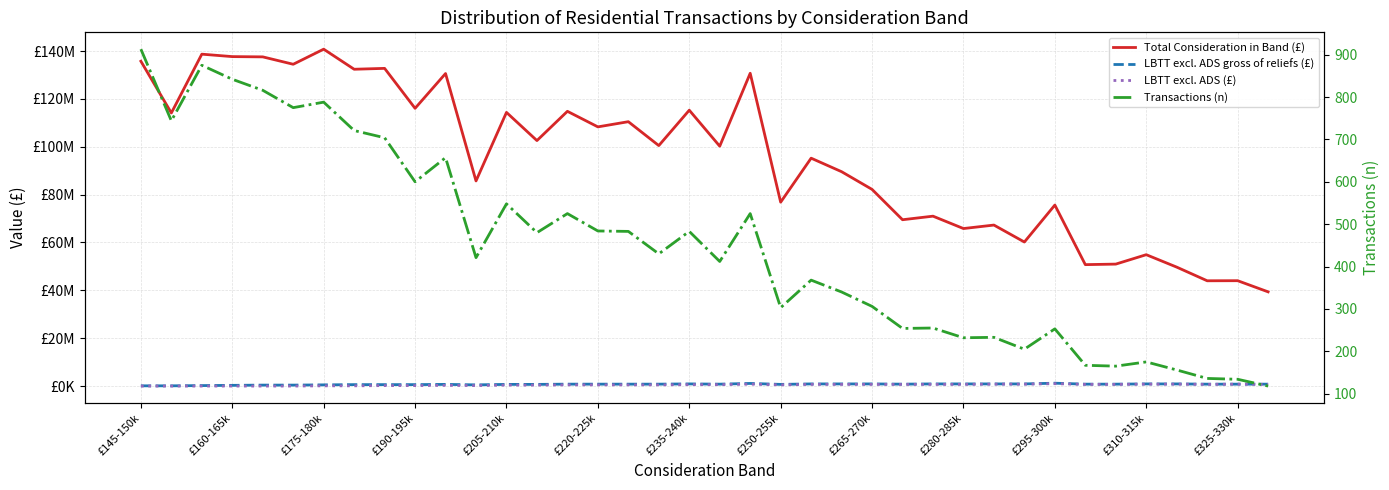

Reading right to left, what are all the values shown in this chart?

Total Consideration in Band (£): 39372179.0	44033571.0	43998185.0	49706742.2	54899809.0	50968810.0	50746397.5	75643994.3	60197192.3	67282362.0	65827202.0	70999464.0	69511565.0	82186507.2	89586321.0	95235990.0	76846634.1	130717892.0	100247430.0	115286778.0	100495884.4	110482236.7	108314944.0	114817438.0	102589652.0	114366659.5	85721514.0	130606886.0	116069654.7	132764237.7	132396136.4	140786143.0	134482209.1	137571359.0	137678925.4	138700782.2	114122241.2	135745870.0
LBTT excl. ADS gross of reliefs (£): 800000.0	800000.0	800000.0	900000.0	900000.0	800000.0	800000.0	1200000.0	900000.0	900000.0	900000.0	900000.0	800000.0	900000.0	900000.0	900000.0	700000.0	1100000.0	800000.0	900000.0	800000.0	800000.0	800000.0	800000.0	700000.0	700000.0	500000.0	700000.0	600000.0	600000.0	600000.0	500000.0	400000.0	400000.0	300000.0	200000.0	100000.0	100000.0
LBTT excl. ADS (£): 700000.0	800000.0	700000.0	800000.0	800000.0	700000.0	700000.0	1000000.0	800000.0	800000.0	700000.0	700000.0	700000.0	700000.0	700000.0	700000.0	500000.0	800000.0	600000.0	600000.0	500000.0	500000.0	500000.0	500000.0	400000.0	400000.0	200000.0	300000.0	200000.0	200000.0	100000.0	100000.0	0.0	0.0	0.0	0.0	0.0	0.0
Transactions (n): 118.0	134.0	136.0	156.0	175.0	165.0	167.0	253.0	205.0	233.0	232.0	255.0	254.0	306.0	340.0	368.0	303.0	525.0	412.0	483.0	430.0	483.0	484.0	525.0	480.0	548.0	421.0	657.0	600.0	704.0	721.0	788.0	775.0	816.0	842.0	875.0	744.0	913.0